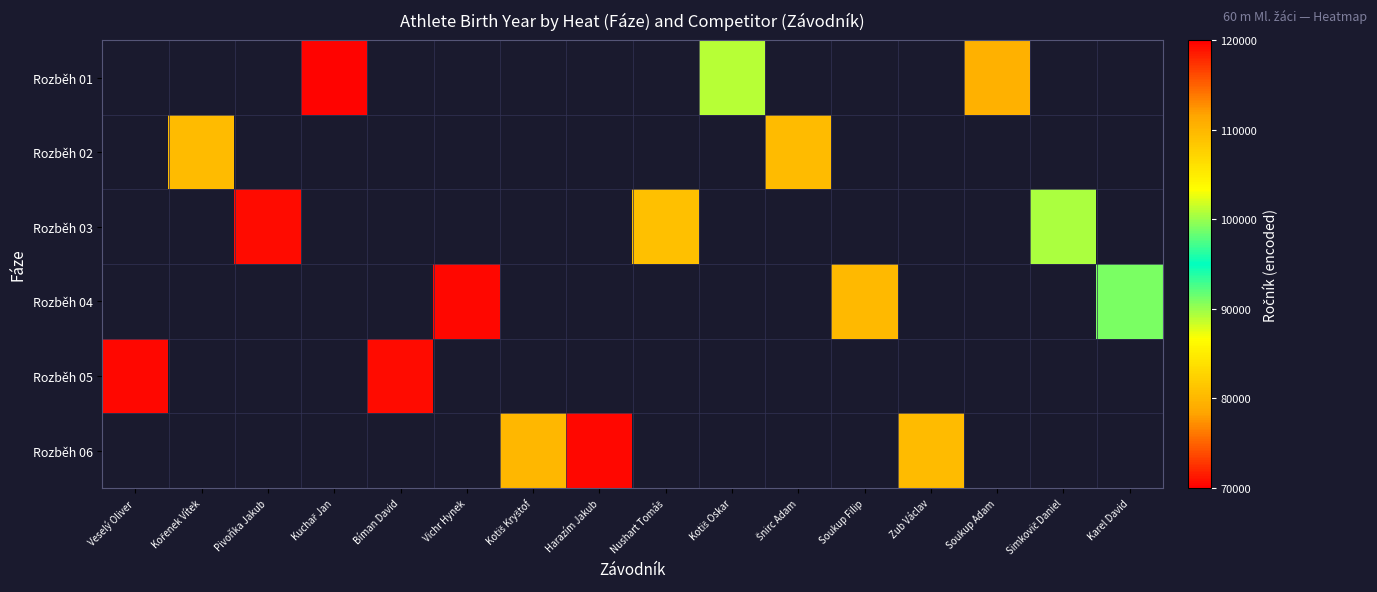

Between Kořenek Vítek and Šnirc Adam, which is larger?

Šnirc Adam